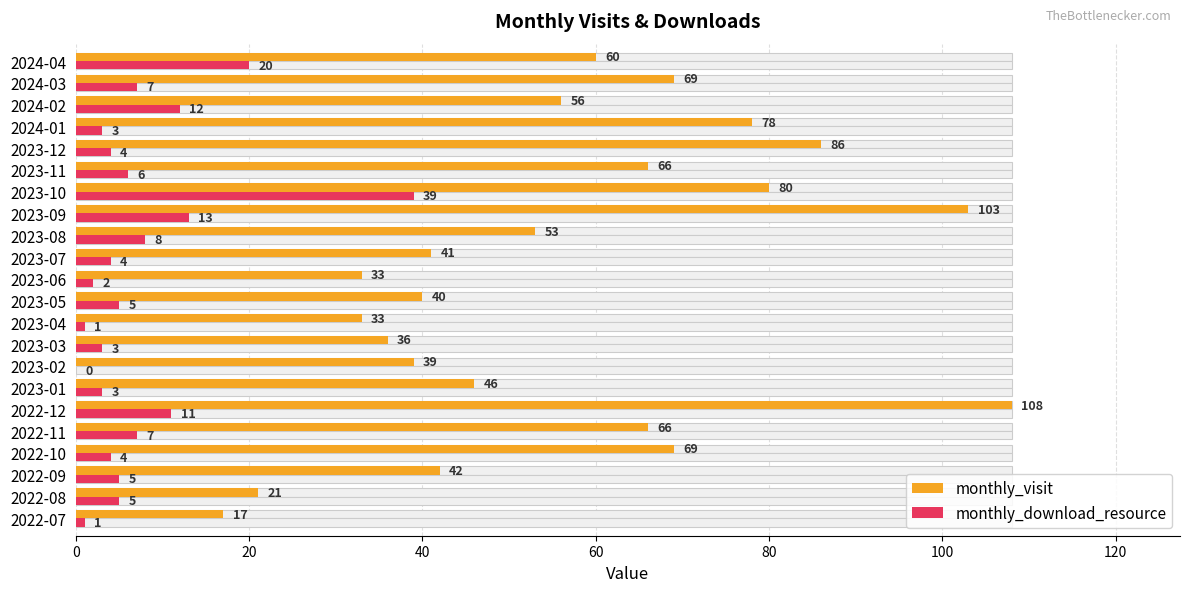

What is the value of the monthly_download_resource bar at the 5th from the left?

7